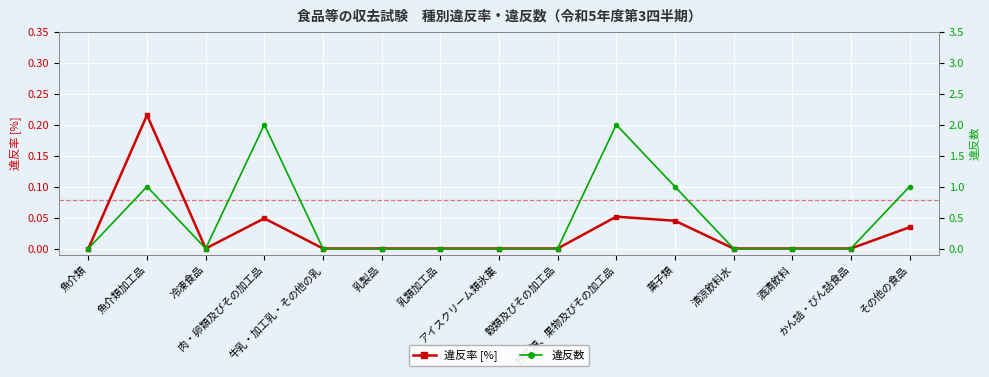

How many positive values does the 違反数 series have?

5